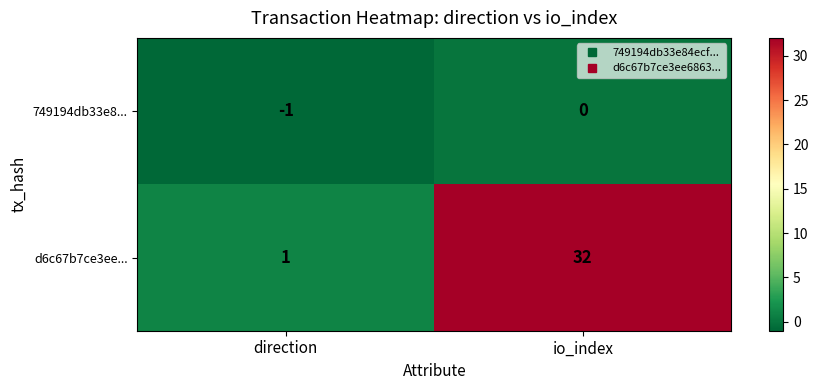

Which label corresponds to the smallest value in the chart?

direction